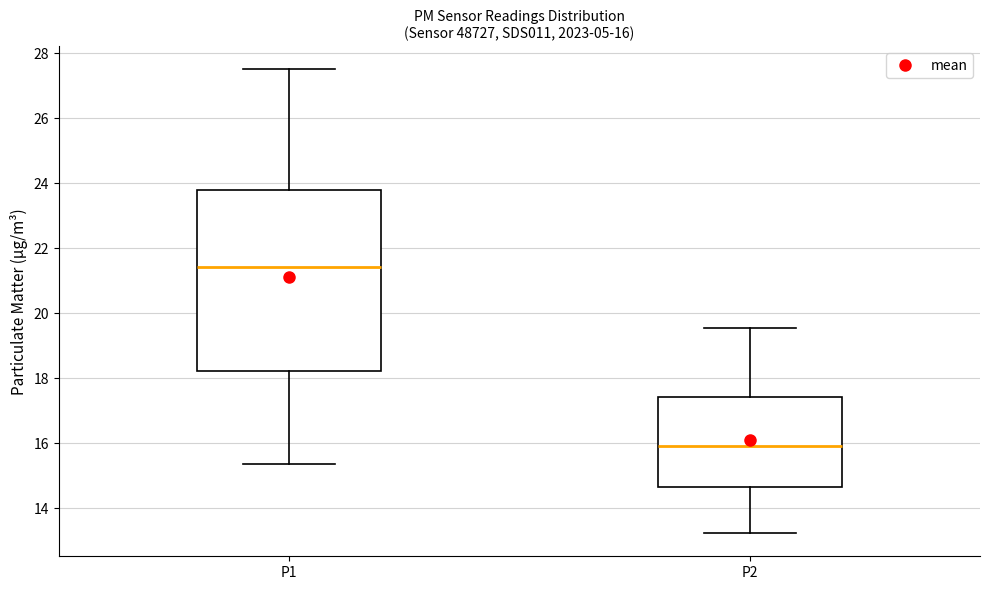

Which box has the lowest median line?

P2